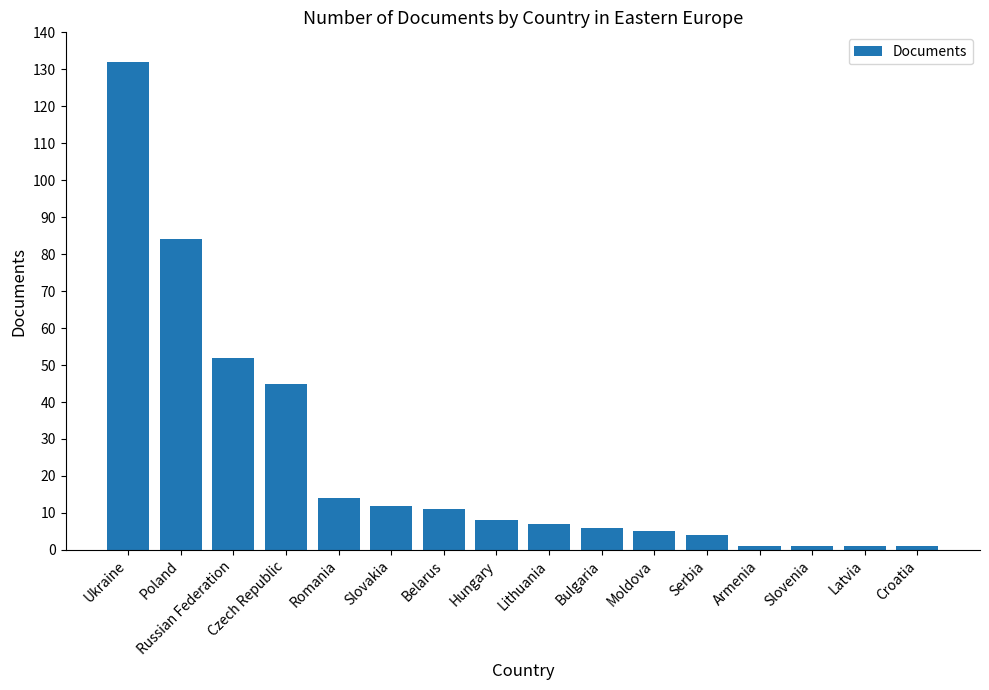

True or false: the data shows 1 at Croatia.

True